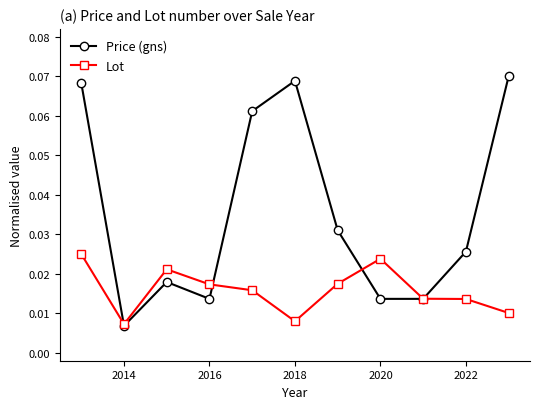

What are all the series names shown in the legend?

Price (gns), Lot